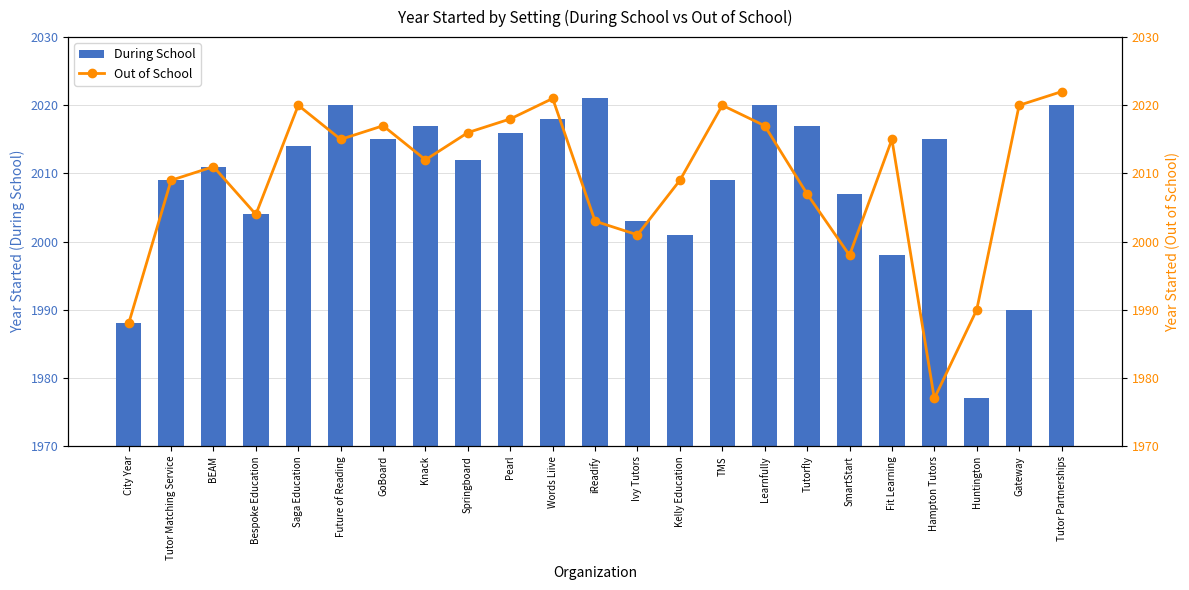

Reading left to right, transcribe all the data shown in this chart.

During School: 1988	2009	2011	2004	2014	2020	2015	2017	2012	2016	2018	2021	2003	2001	2009	2020	2017	2007	1998	2015	1977	1990	2020
Out of School: 1988	2009	2011	2004	2020	2015	2017	2012	2016	2018	2021	2003	2001	2009	2020	2017	2007	1998	2015	1977	1990	2020	2022